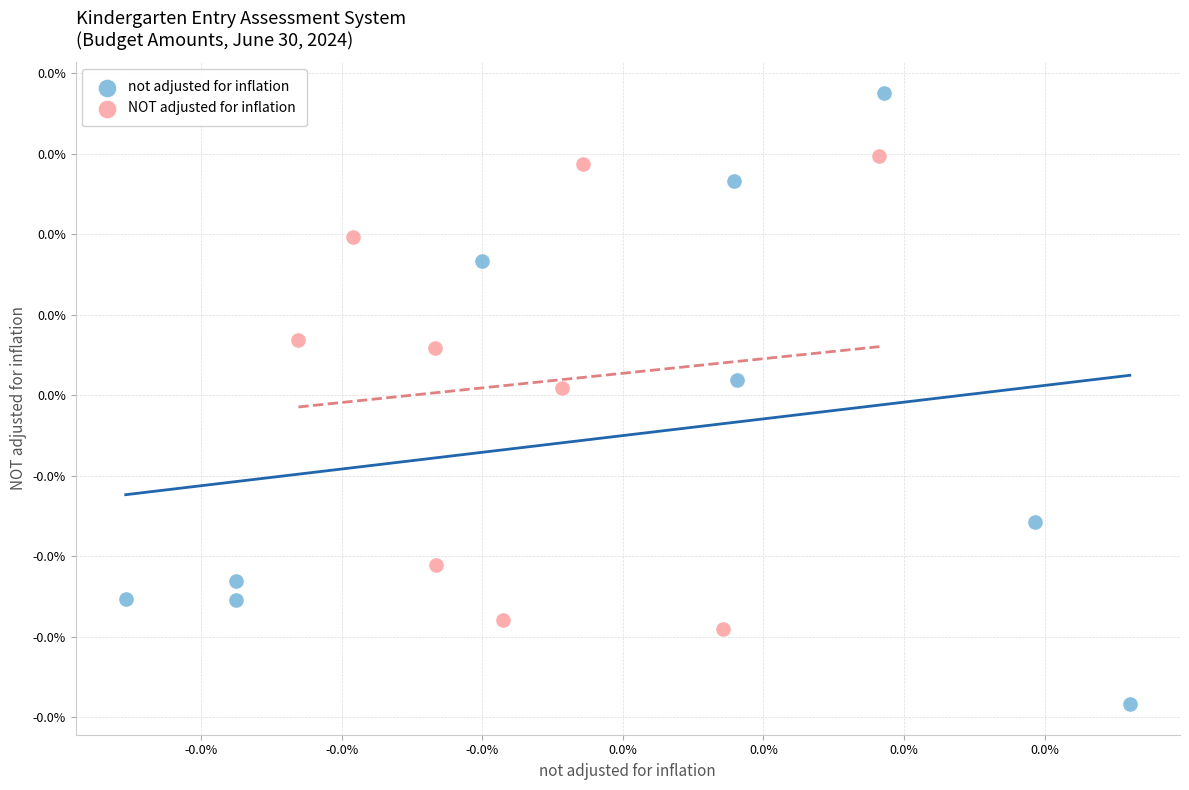

Which series contains the highest Y value?

not adjusted for inflation